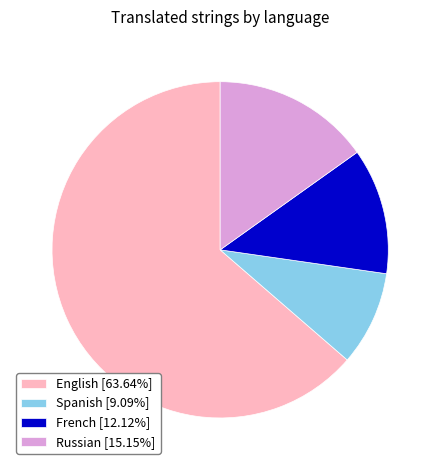

Do Spanish [9.09%] and English [63.64%] together represent more than half of the pie?

Yes